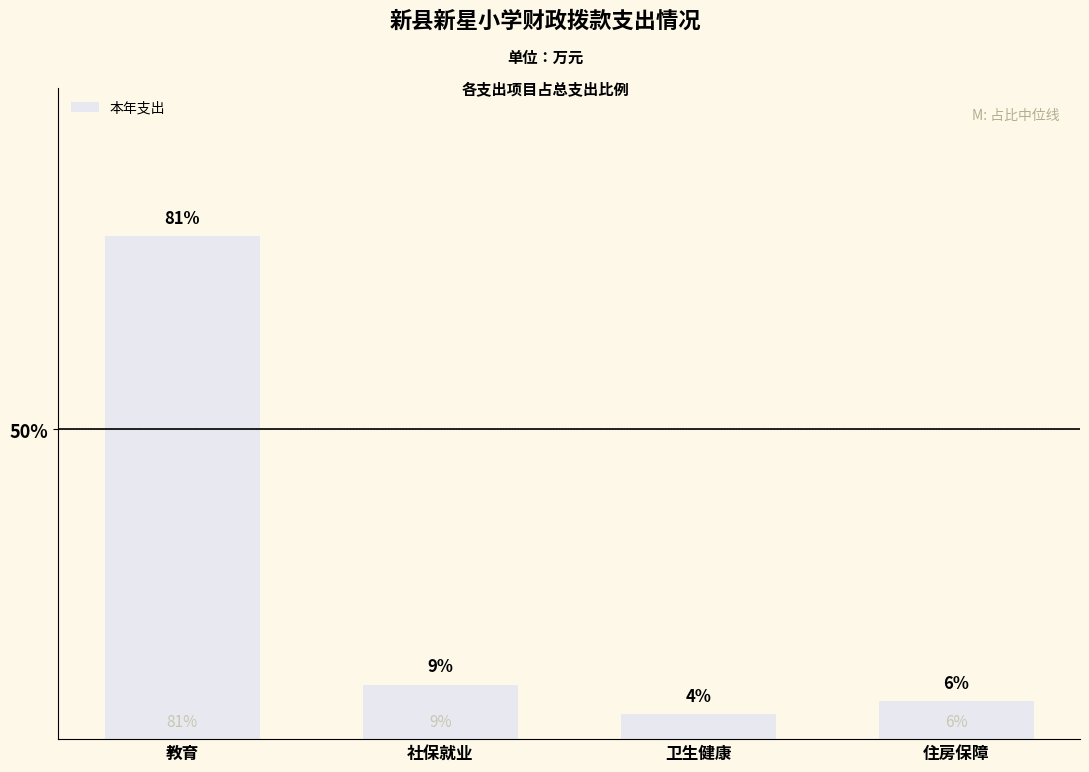

List the labels in order of value, largest first.

教育, 社保就业, 住房保障, 卫生健康